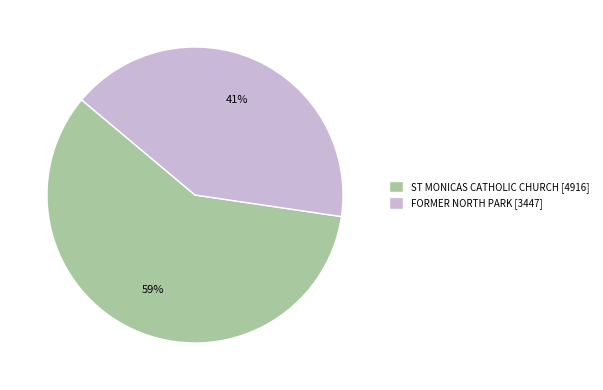

Which slice is the largest?

ST MONICAS CATHOLIC CHURCH